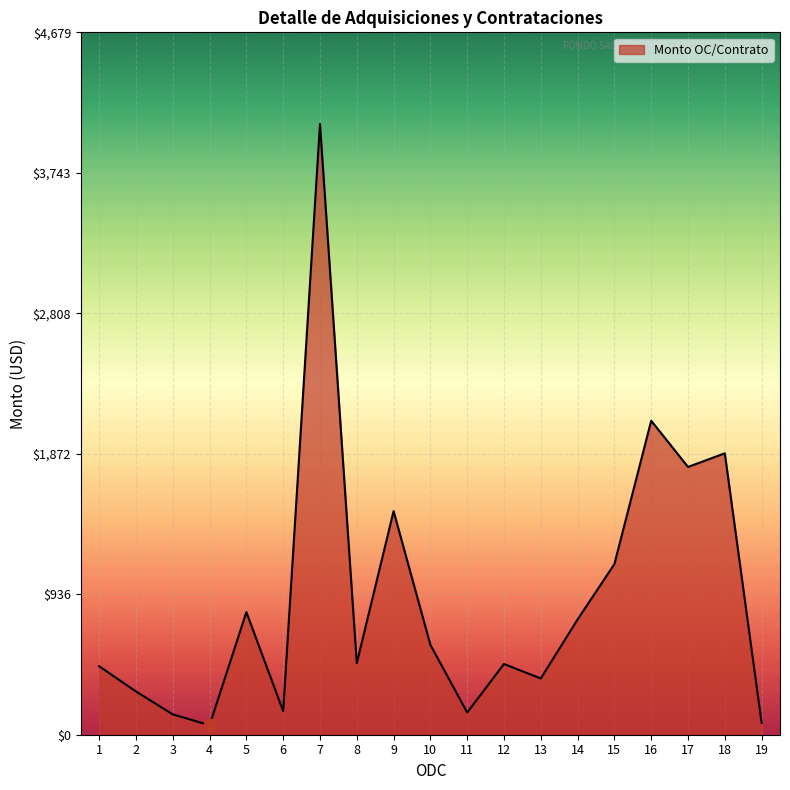

Approximately how many times larger is the value at 16 compared to 9?

1.4